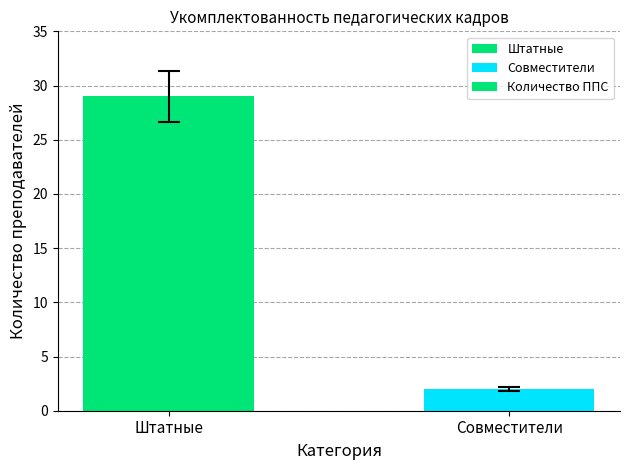

How many bars are there in total?

2